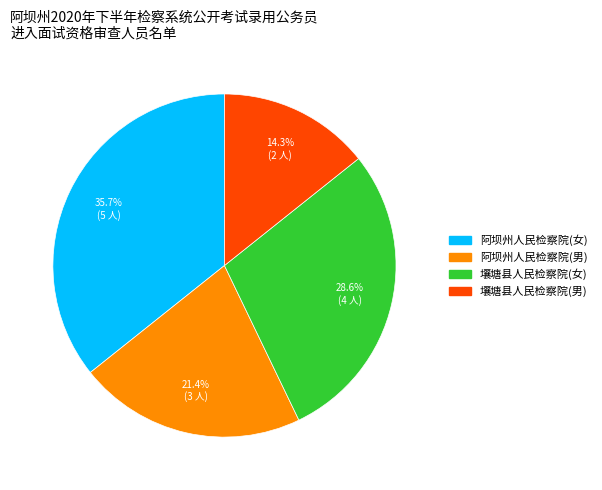

Which slice is the largest?

阿坝州人民检察院(女)